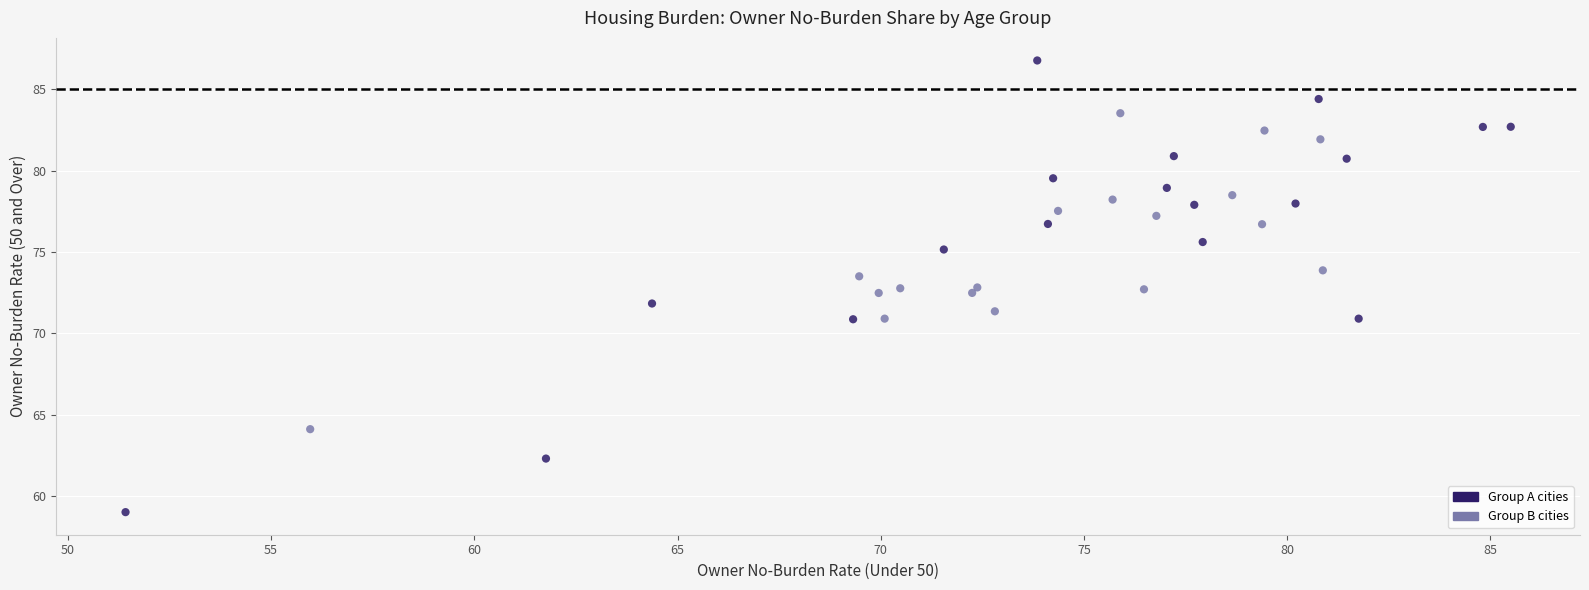

What is the range of Y values (max minus min)?

27.8